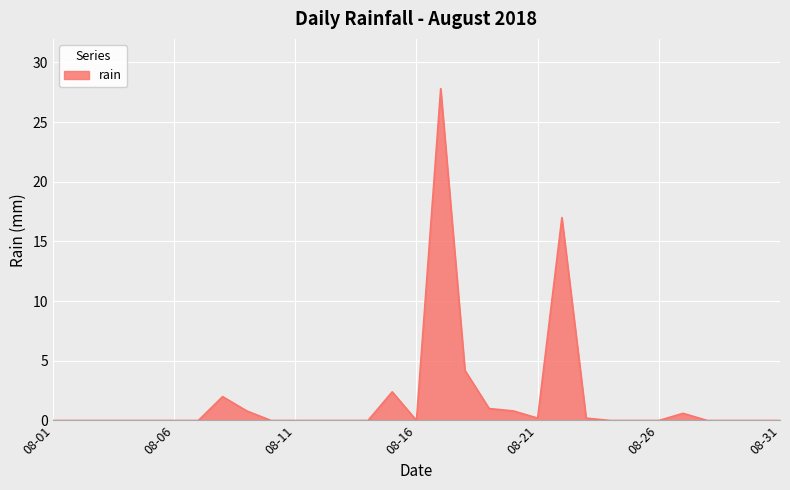

What is the maximum value shown in the chart?

27.8